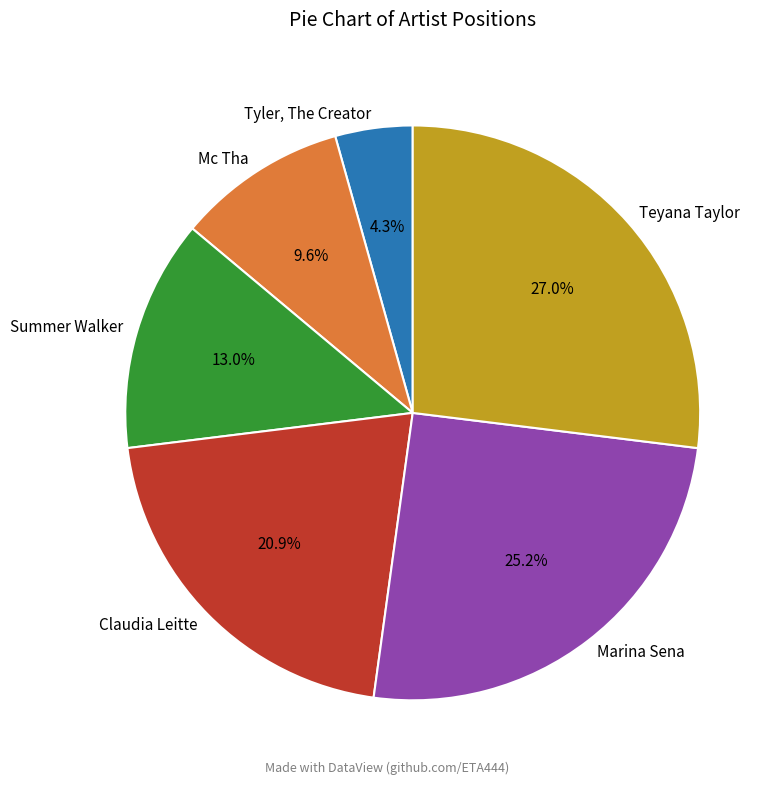

What is the ratio of the value at Teyana Taylor to the value at Marina Sena?

1.1